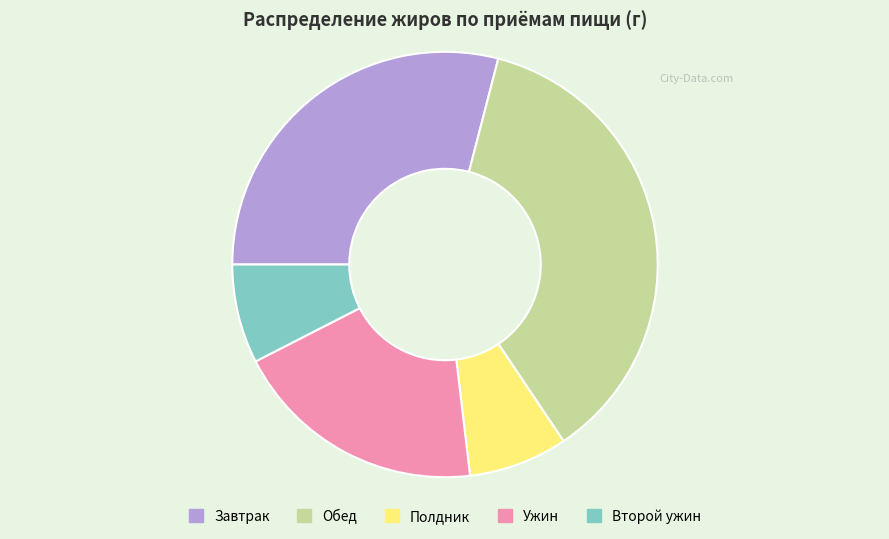

Combined, do Ужин and Завтрак account for over 50%?

No